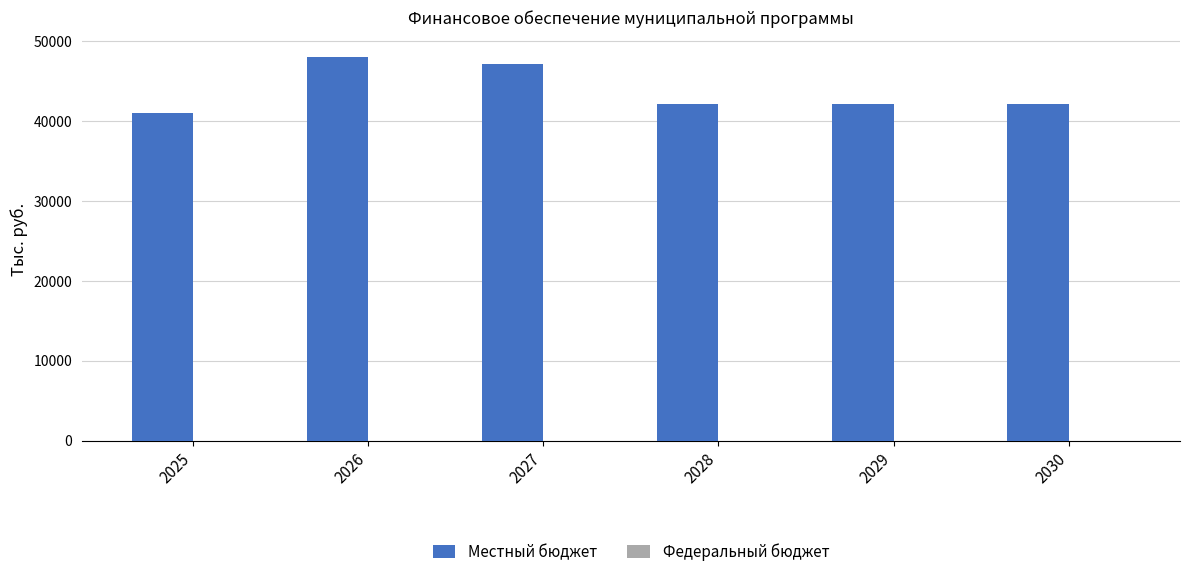

How many data points are above 42121?

5